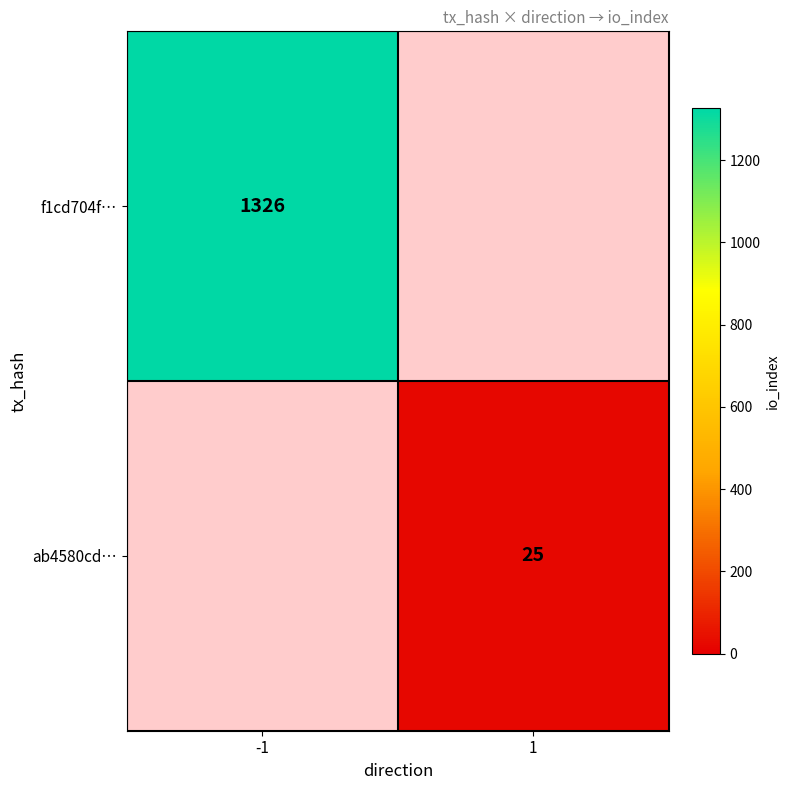

Which has a higher value, 1 or -1?

-1